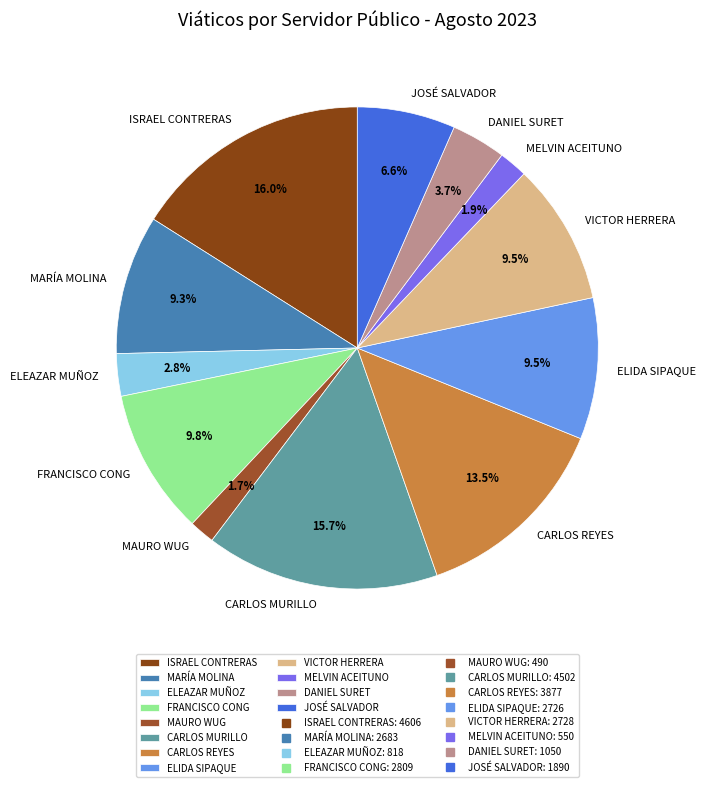

What is the ratio of the value at ISRAEL CONTRERAS to the value at MELVIN ACEITUNO?

8.4